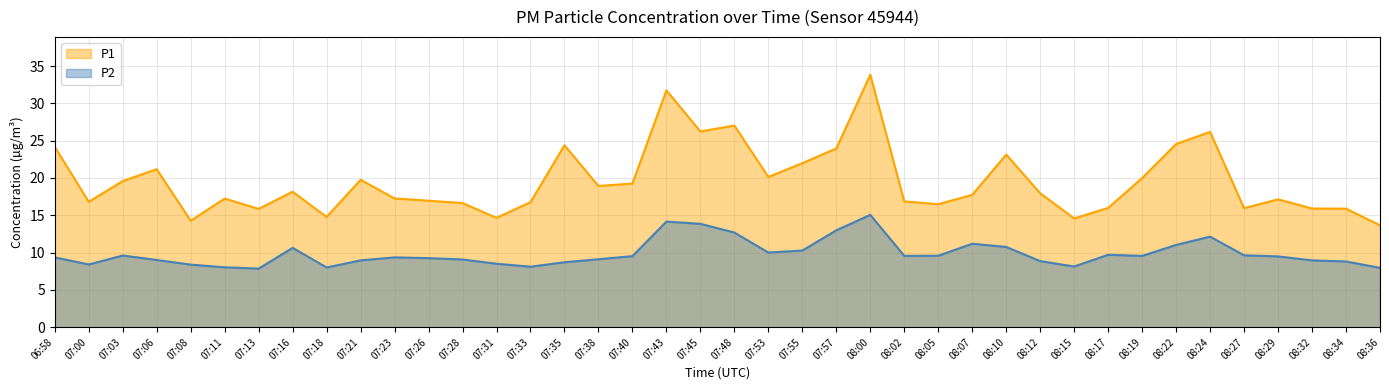

What is the difference between the maximum and second lowest values in the P1 series?

19.6